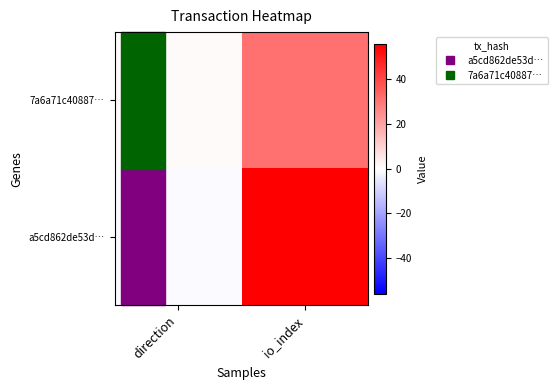

Rank the series at direction from highest to lowest value.

7a6a71c40887…, a5cd862de53d…